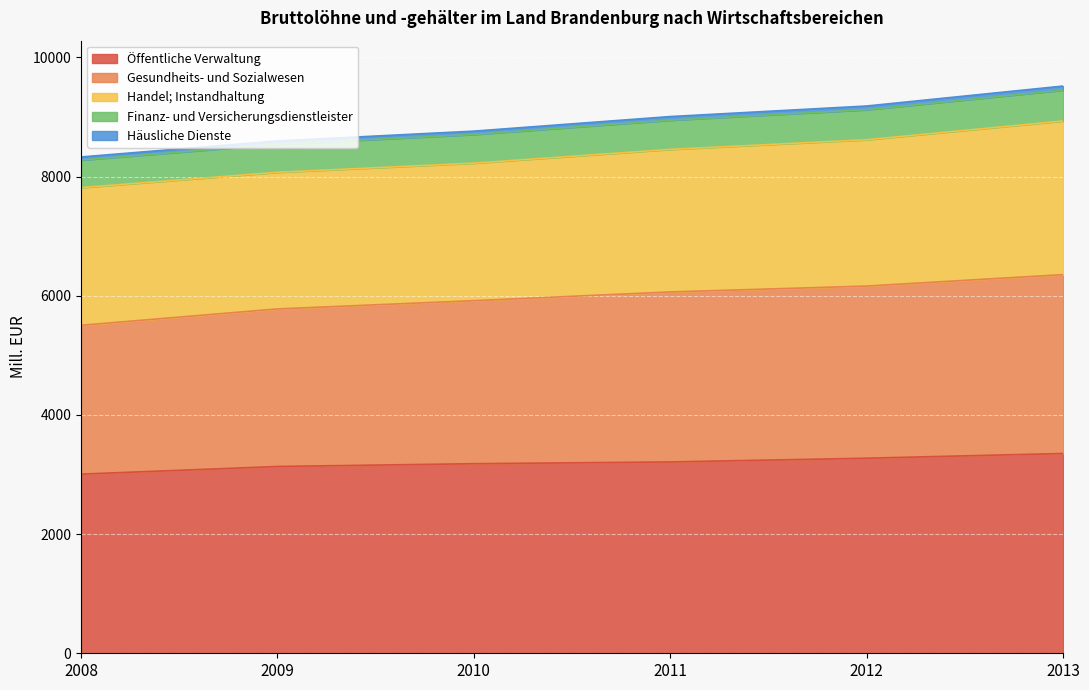

The Öffentliche Verwaltung series shows 1837.8 at 2012. True or false?

False